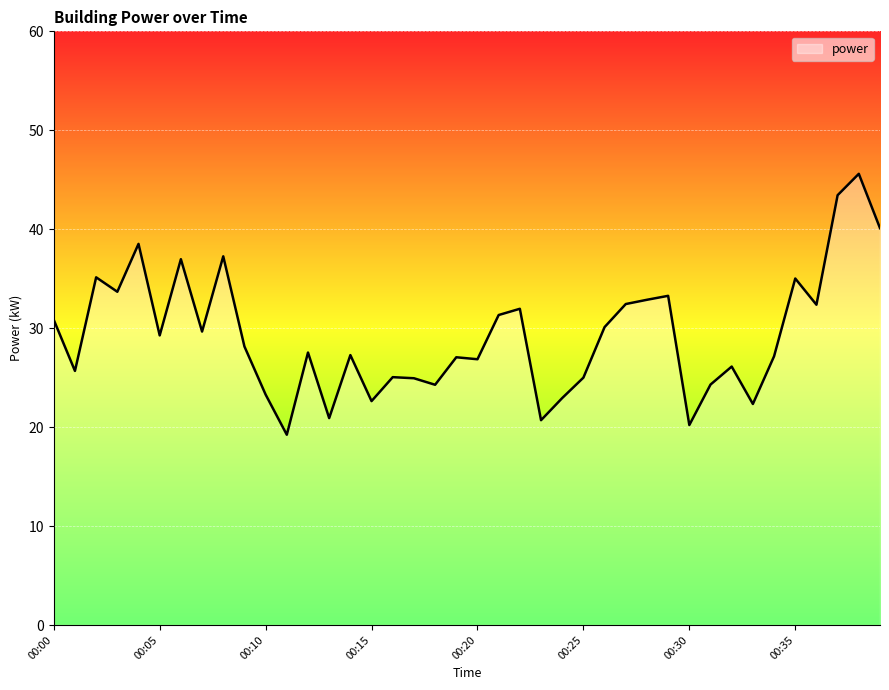

What is the difference between the maximum and minimum values?

26.4